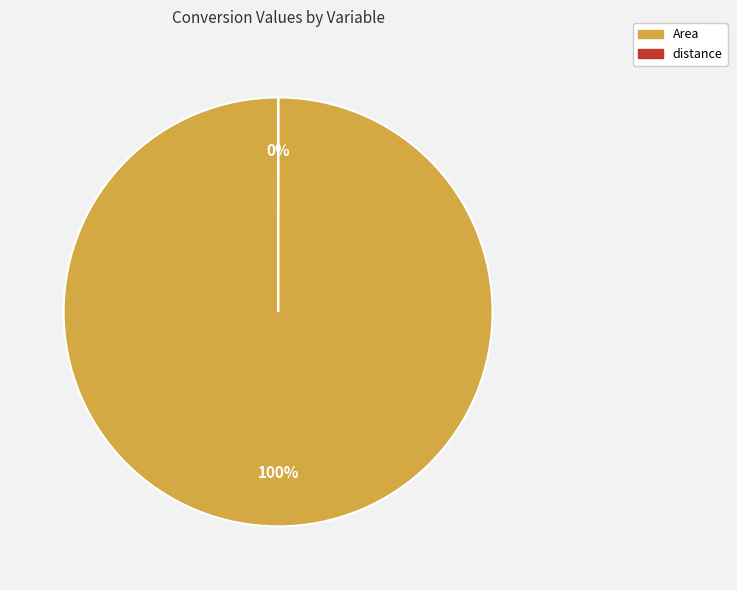

Which category has the biggest portion of the pie?

Area